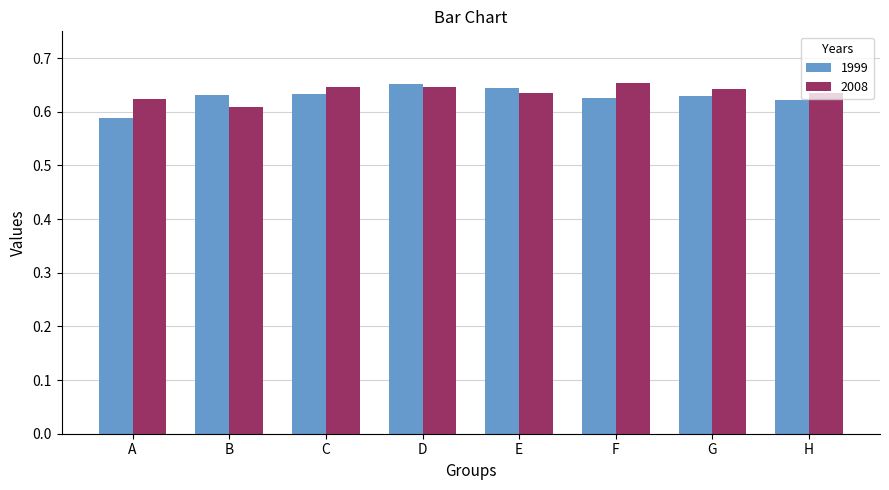

Are the bars horizontal?

No